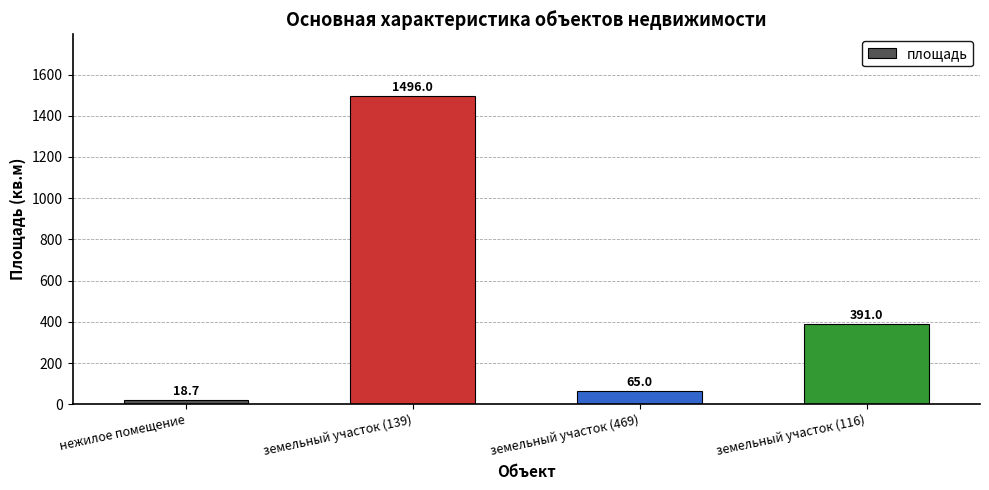

At which label does the data first exceed 391?

земельный участок (139)